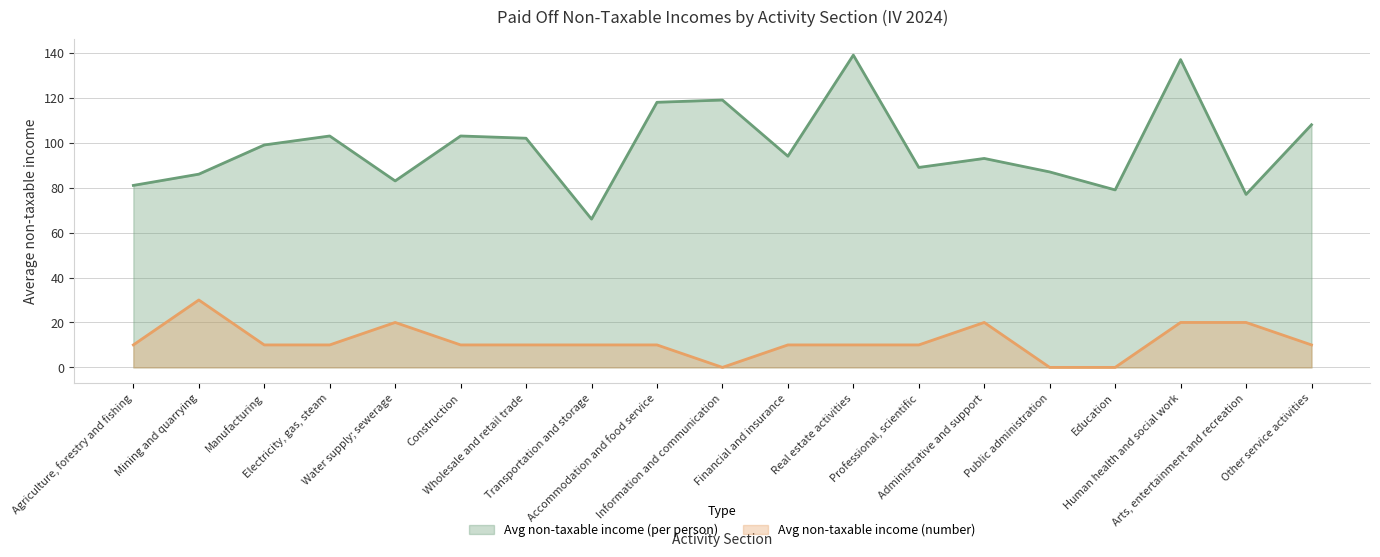

How many lines are shown in the chart?

2